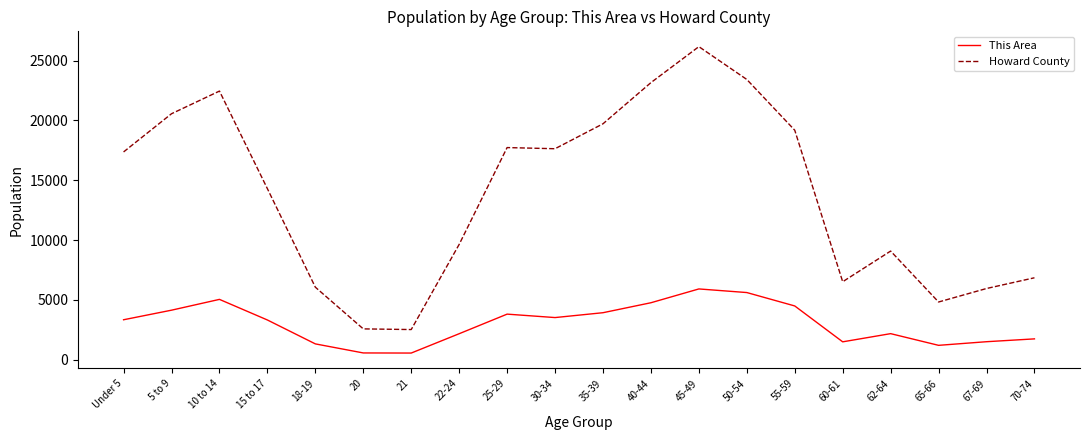

Which category has the highest value in the Howard County series?

45-49